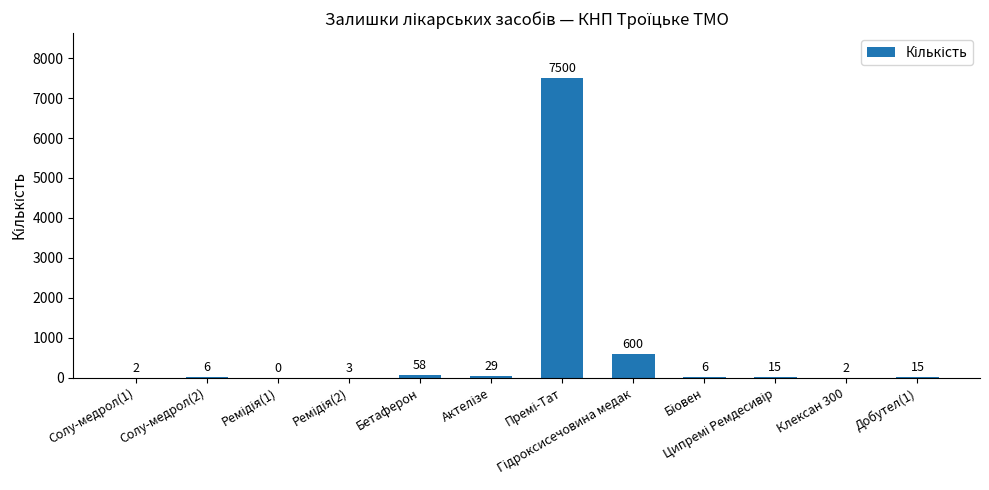

Reading left to right, what are all the values shown in this chart?

2	6	0	3	58	29	7500	600	6	15	2	15